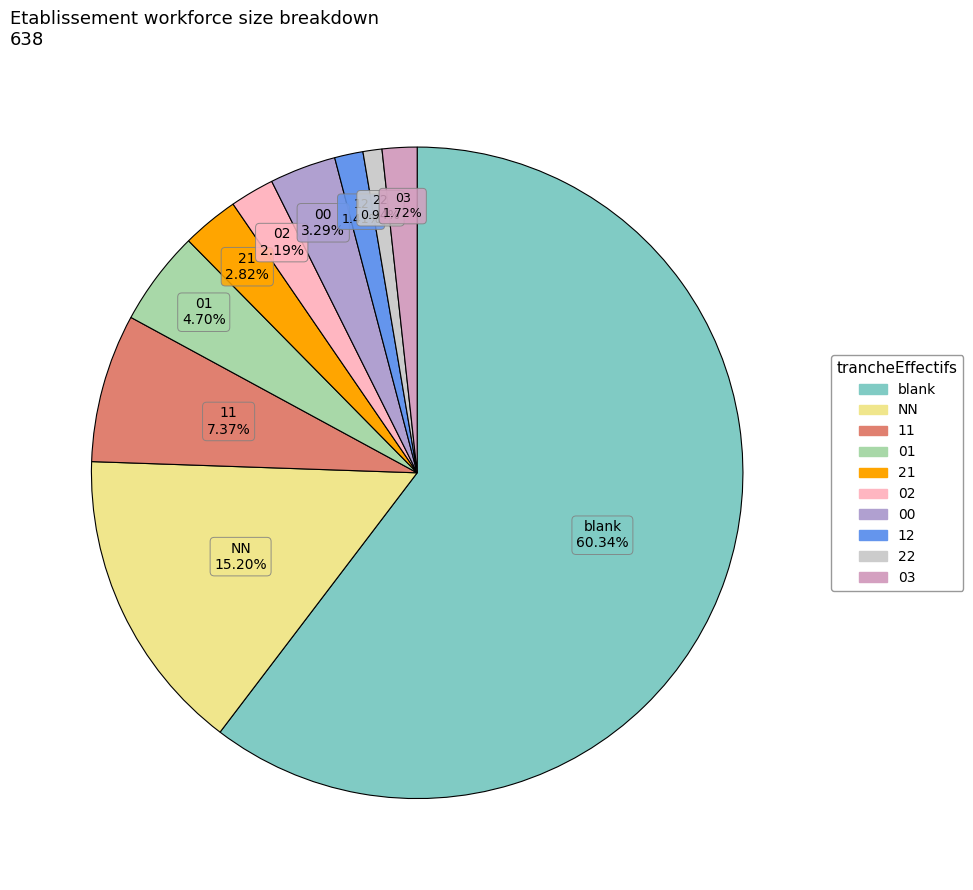

To the nearest percent, what is the difference between the largest and smallest slice percentages?

59%